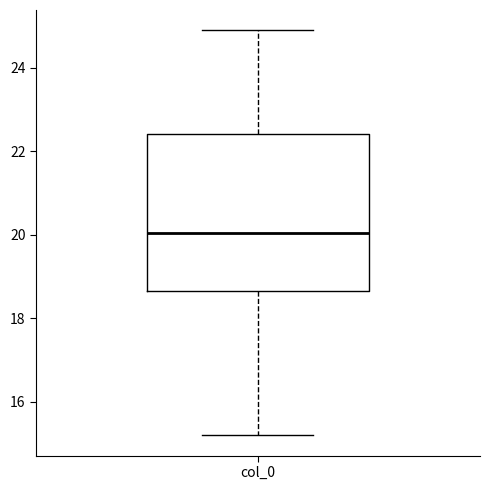

Where does the median line of the box for col_0 sit on the y-axis? The values are not printed on the chart, so give them approximately, as read against the axis.

20.0